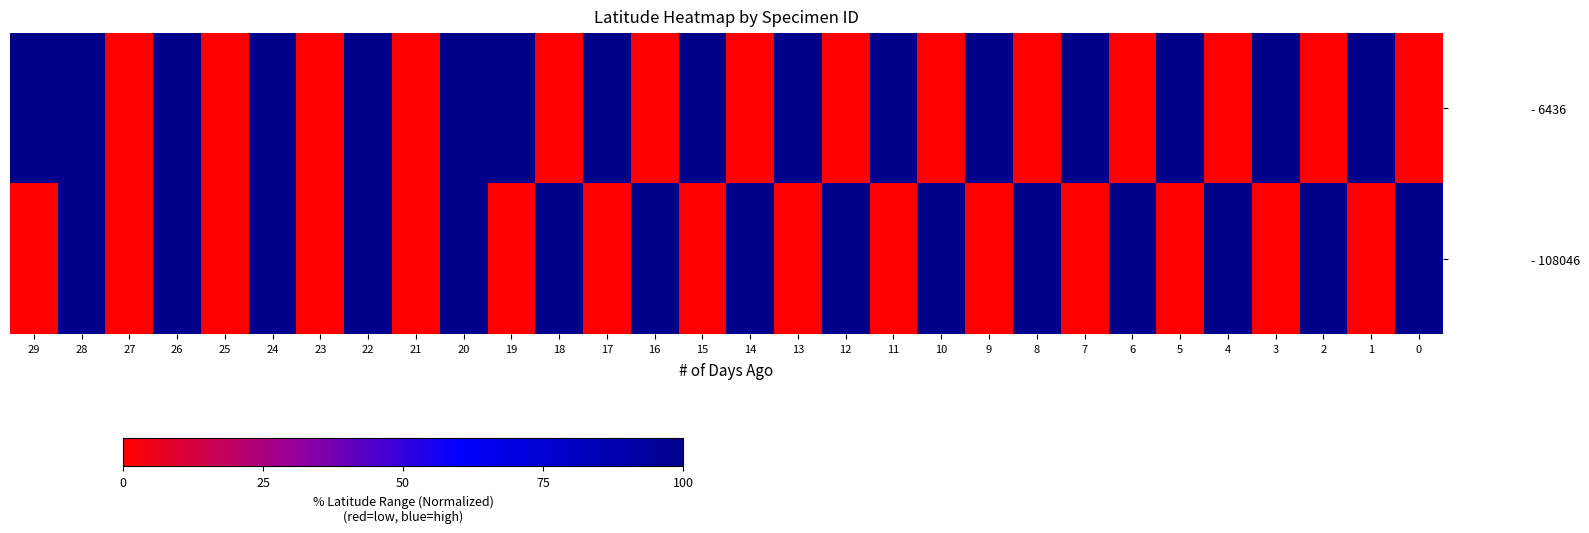

Reading left to right, transcribe all the data shown in this chart.

- 6436: 29=100	28=100	27=0	26=100	25=0	24=100	23=0	22=100	21=0	20=100	19=100	18=0	17=100	16=0	15=100	14=0	13=100	12=0	11=100	10=0	9=100	8=0	7=100	6=0	5=100	4=0	3=100	2=0	1=100	0=0
- 108046: 29=0	28=100	27=0	26=100	25=0	24=100	23=0	22=100	21=0	20=100	19=0	18=100	17=0	16=100	15=0	14=100	13=0	12=100	11=0	10=100	9=0	8=100	7=0	6=100	5=0	4=100	3=0	2=100	1=0	0=100